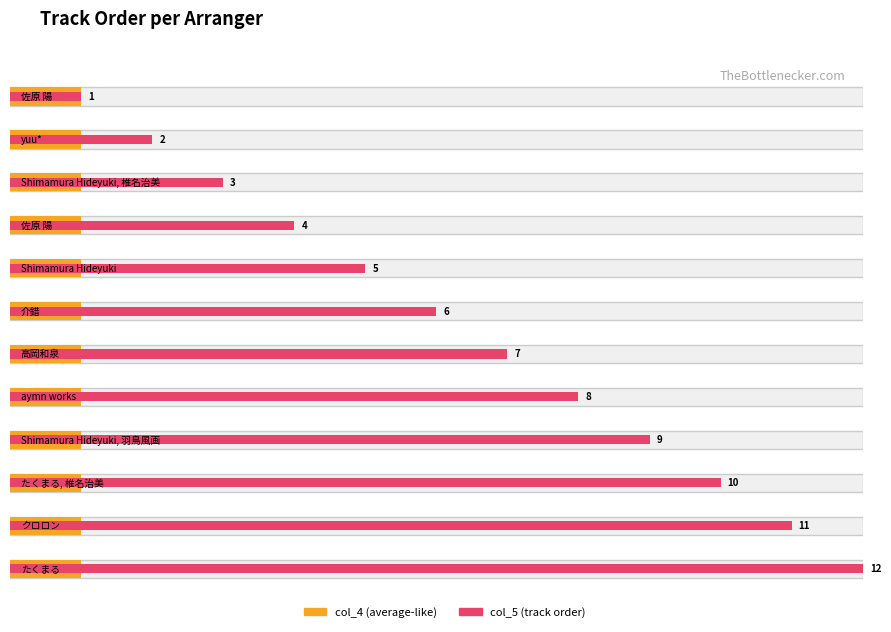

What value does the col_5 series have at Shimamura Hideyuki, to the nearest 5?

5